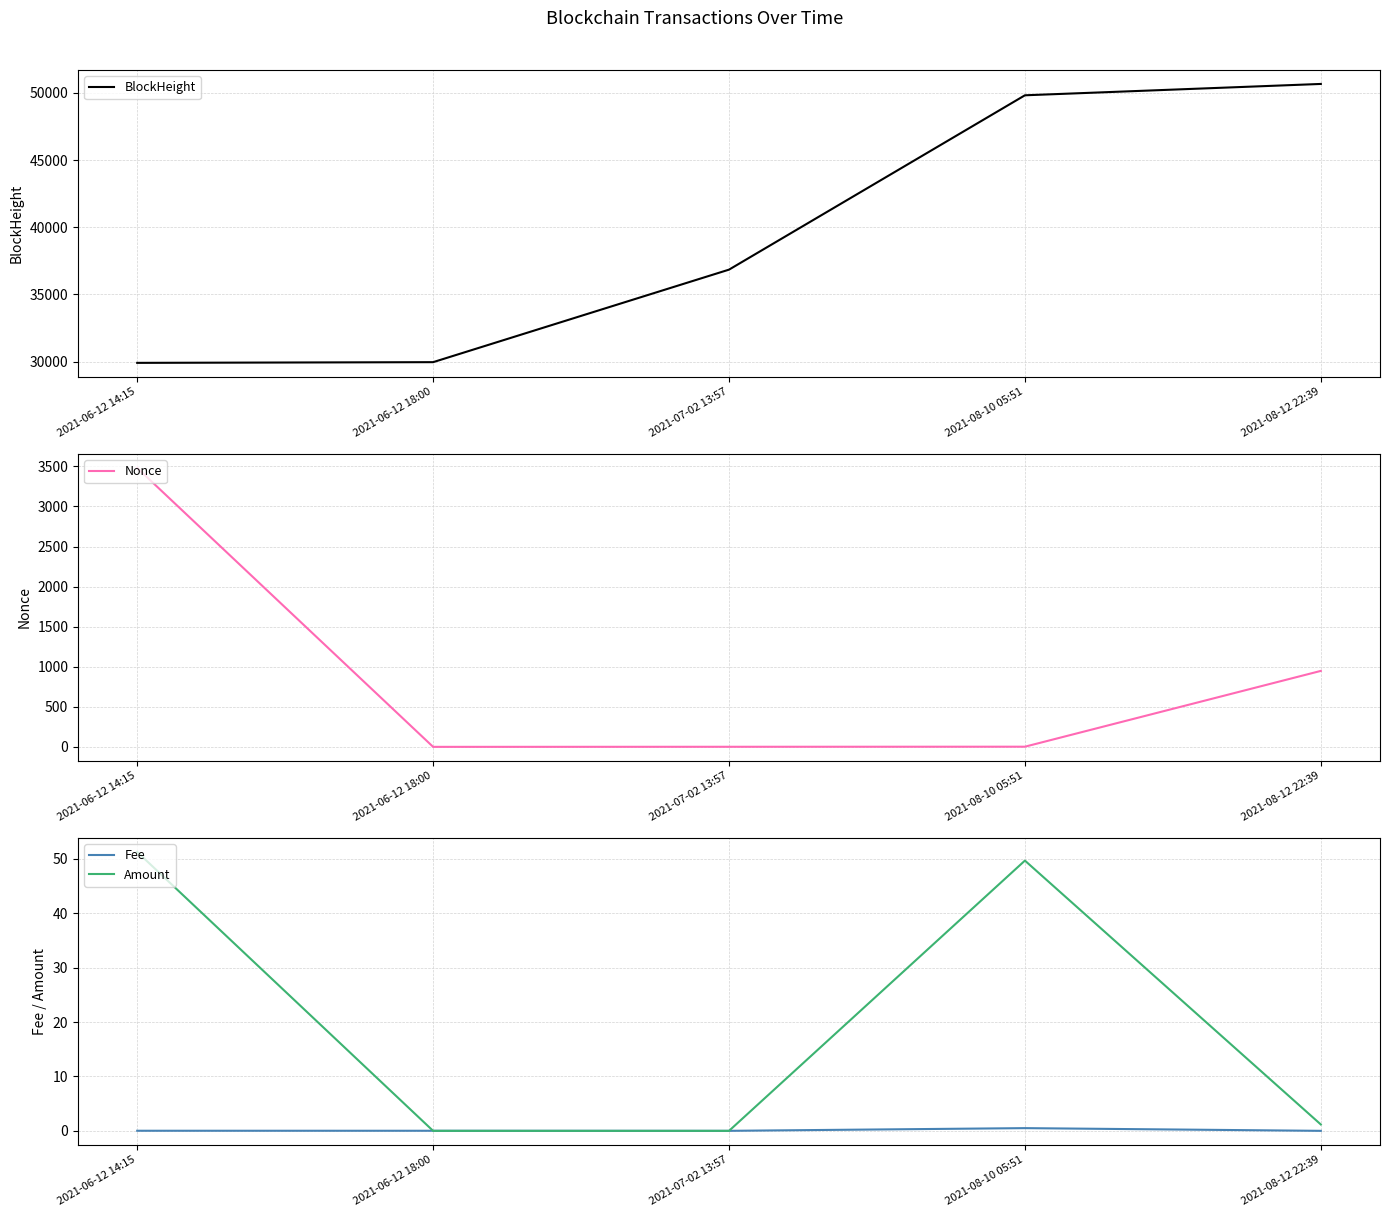

True or false: Nonce and BlockHeight cross at least once.

False